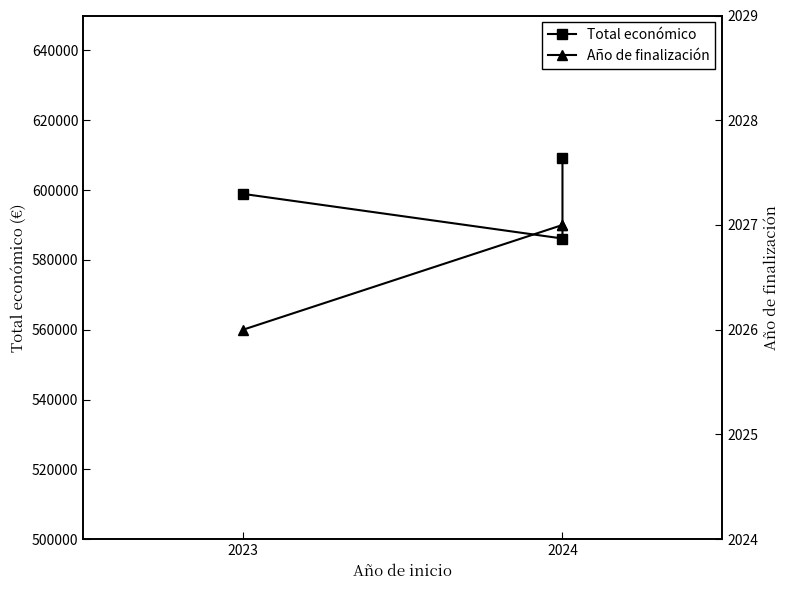

What is the spread (max minus min) of values at 2023?

596883